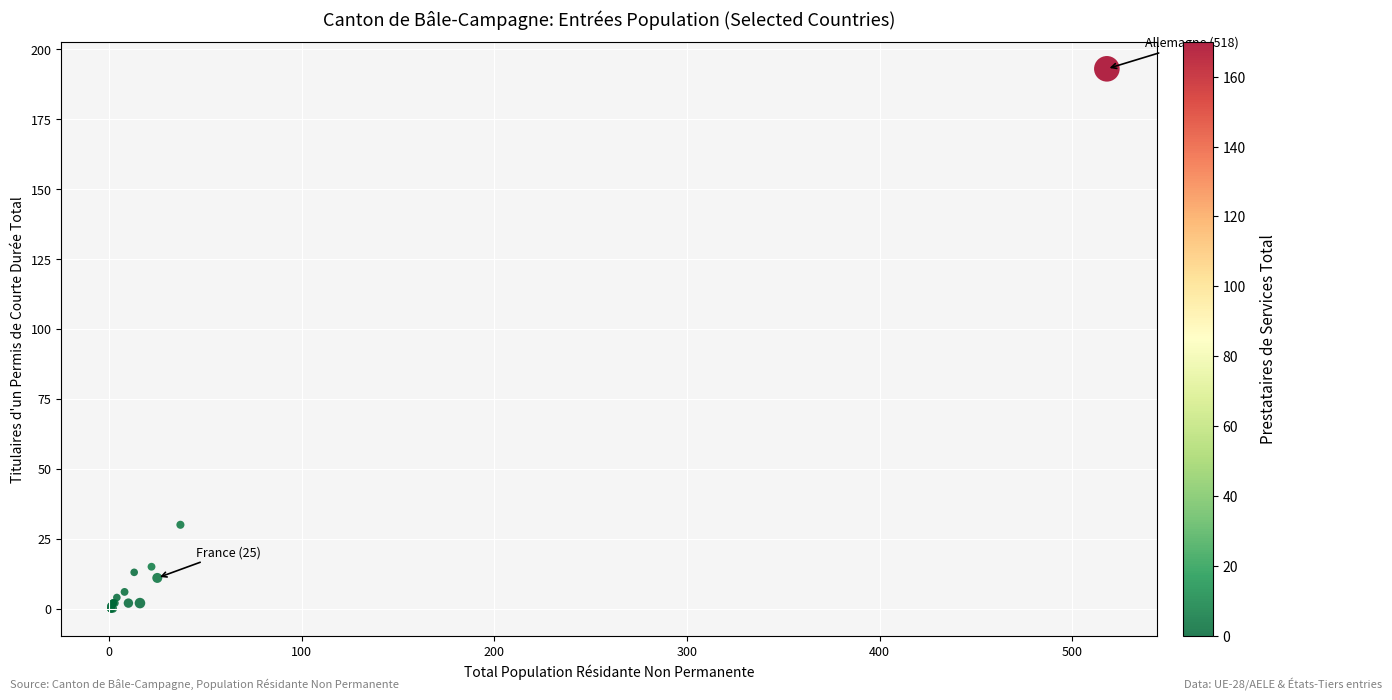

What Y value in the scatter plot is closest to 96?

30